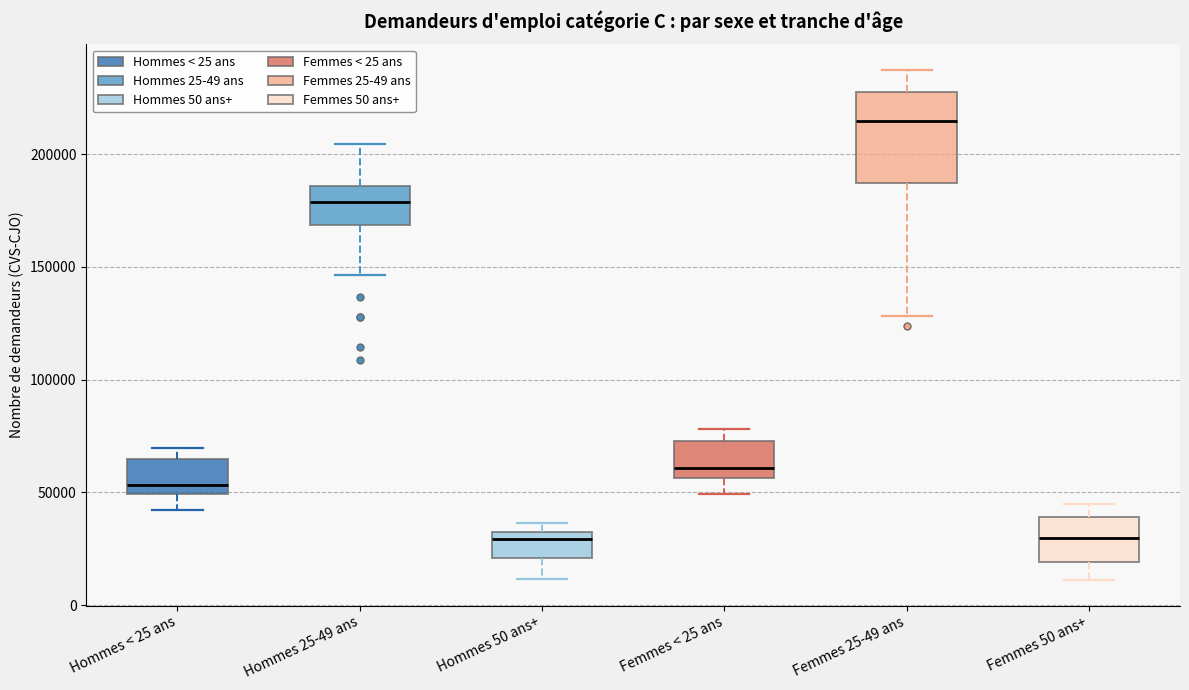

Which box is the tallest, from its lower edge to its upper edge?

Femmes 25-49 ans